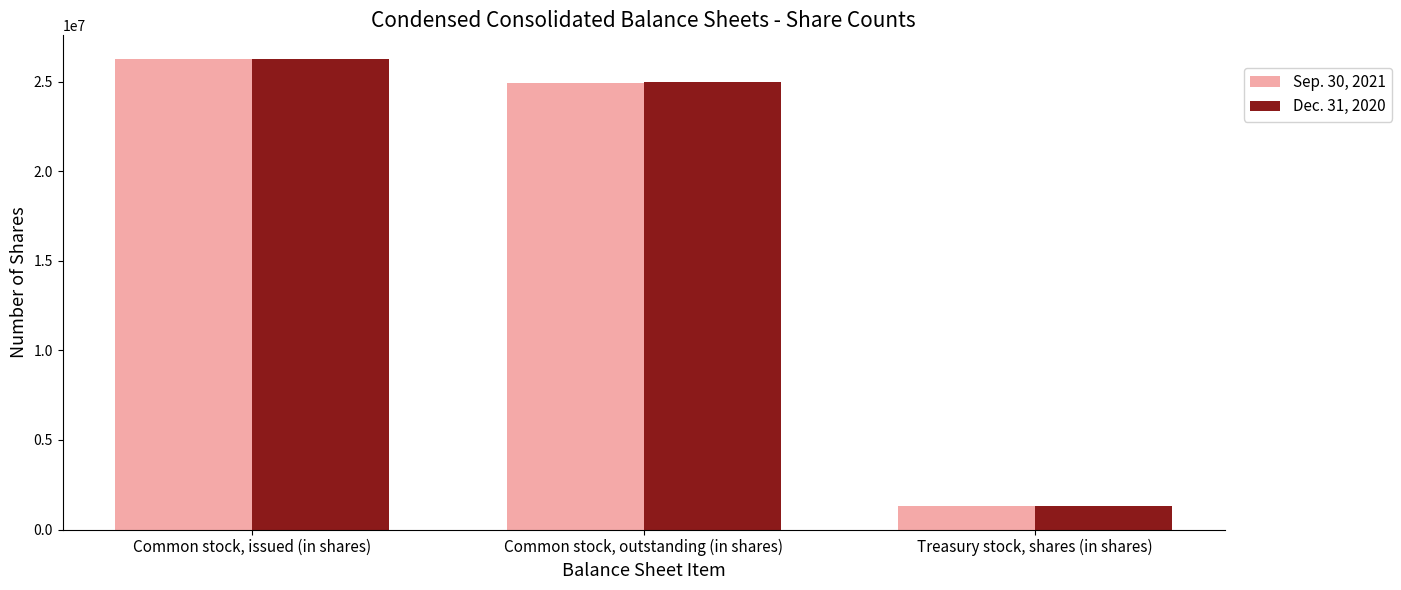

What is the minimum value for Dec. 31, 2020?

1285781